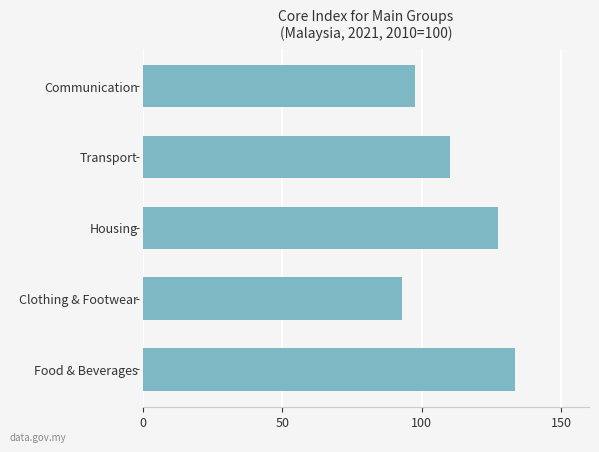

At which label is the value closest to 113?

Transport